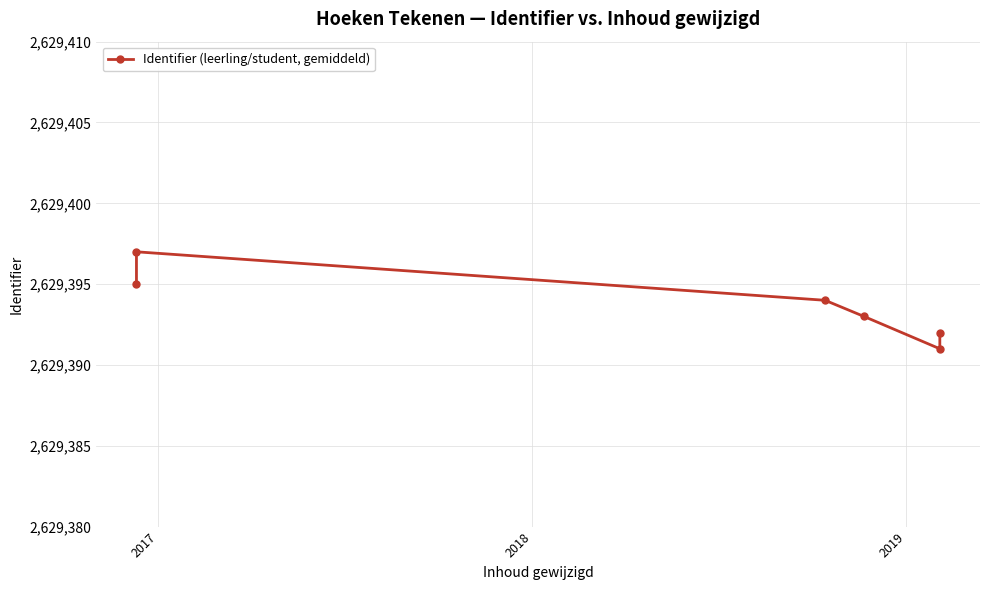

What is the average value?

2629394